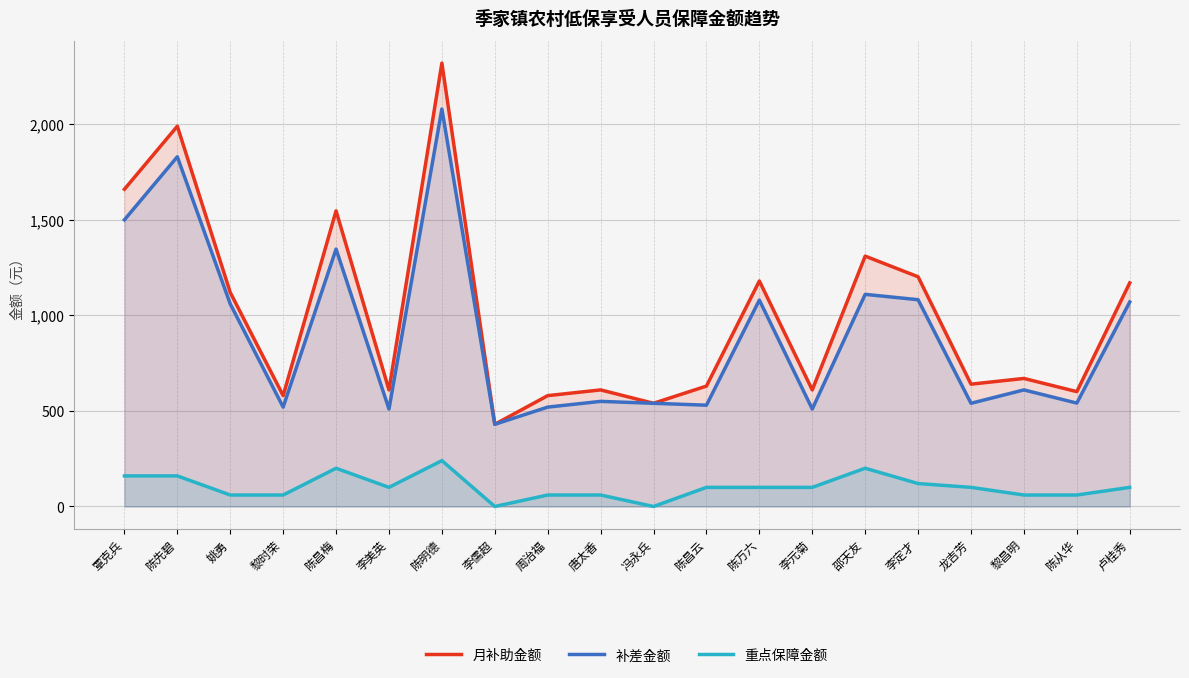

How many interior local valleys does the 月补助金额 series have?

7